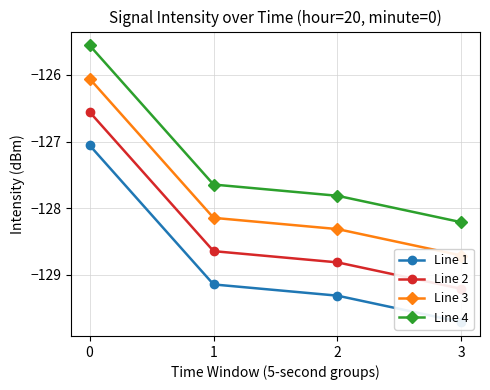

Rank the categories by Line 3 value from highest to lowest.

0, 1, 2, 3